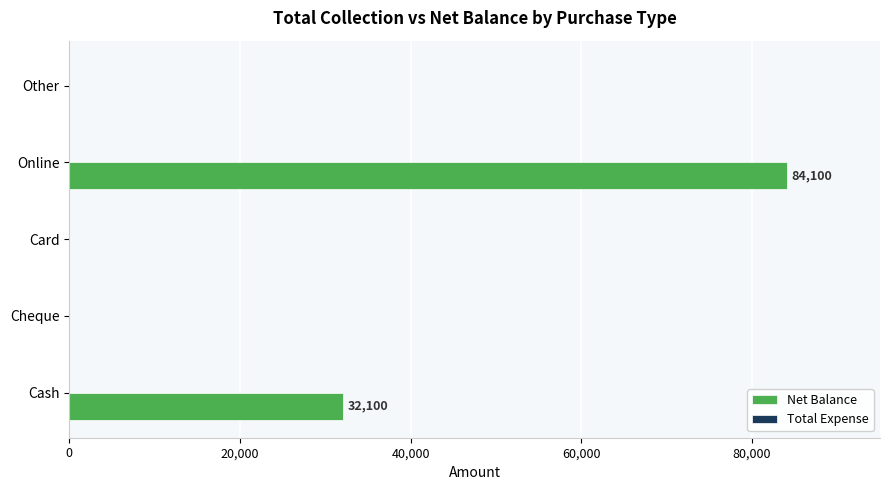

The value at Cash is 9346. True or false?

False